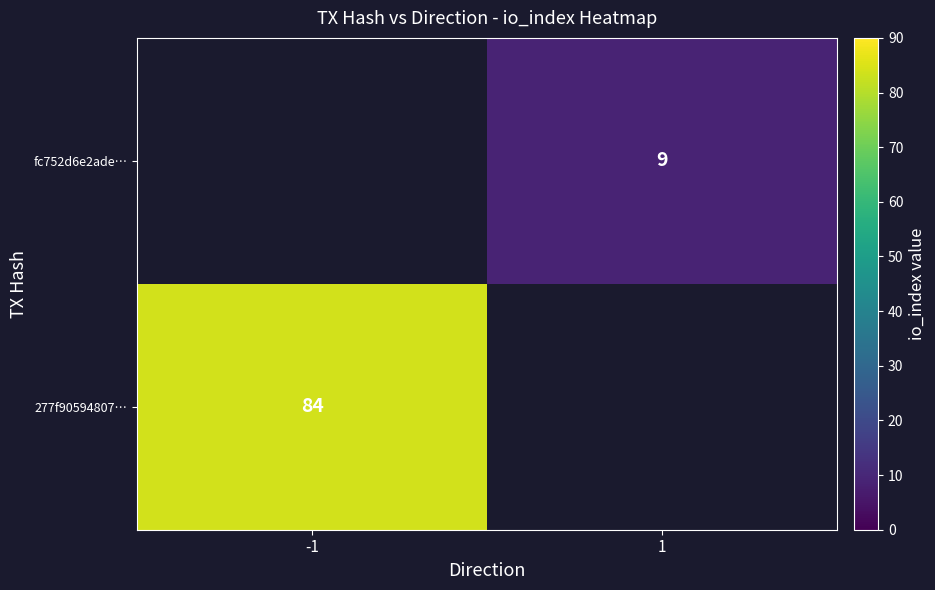

The fc752d6e2ade… series shows 9 at 1. True or false?

True